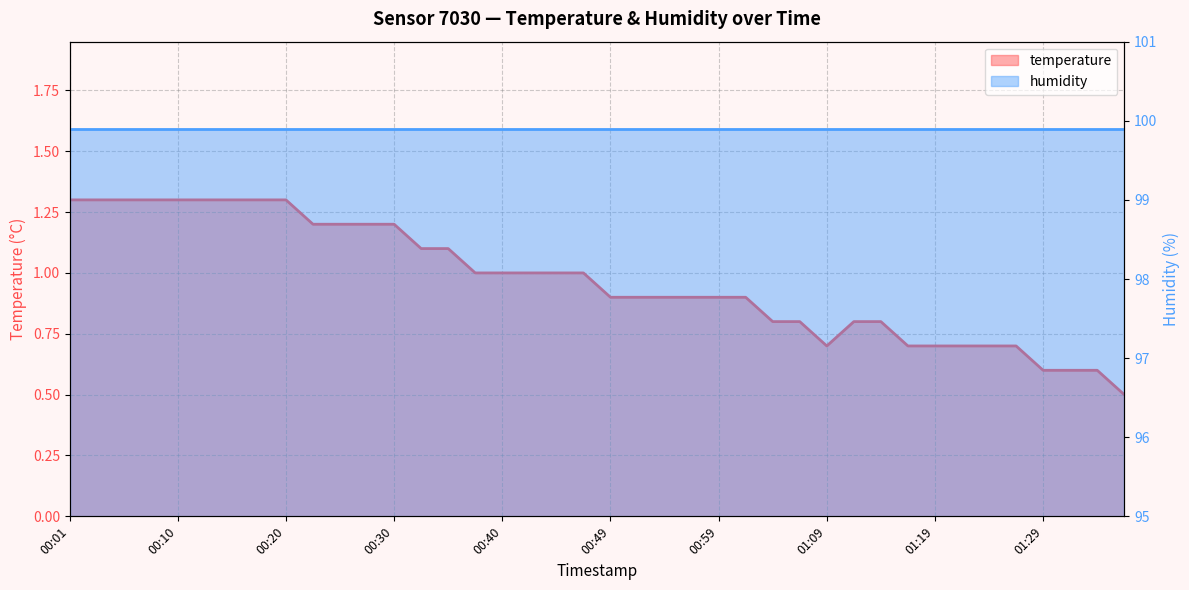

How many interior local valleys (lower than both neighbors) does the data have?

1